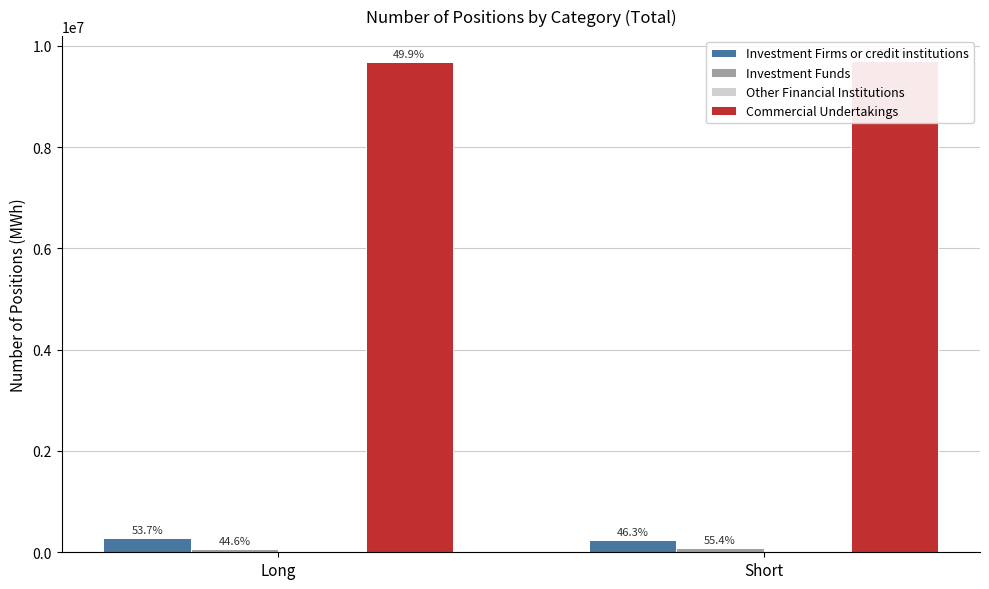

At which label is Commercial Undertakings closest to 9696381?

Long